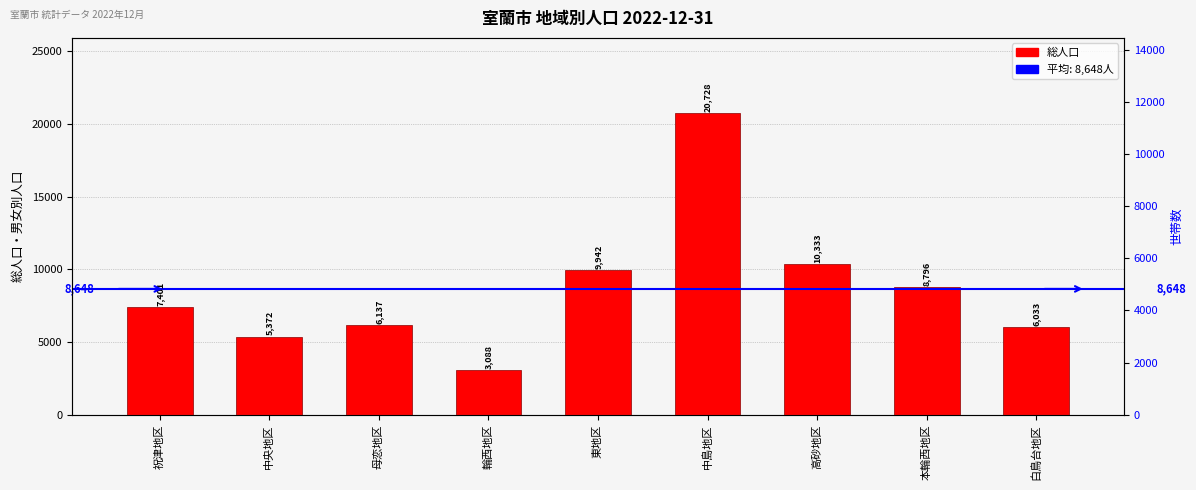

At which label does the data first exceed 7401?

東地区